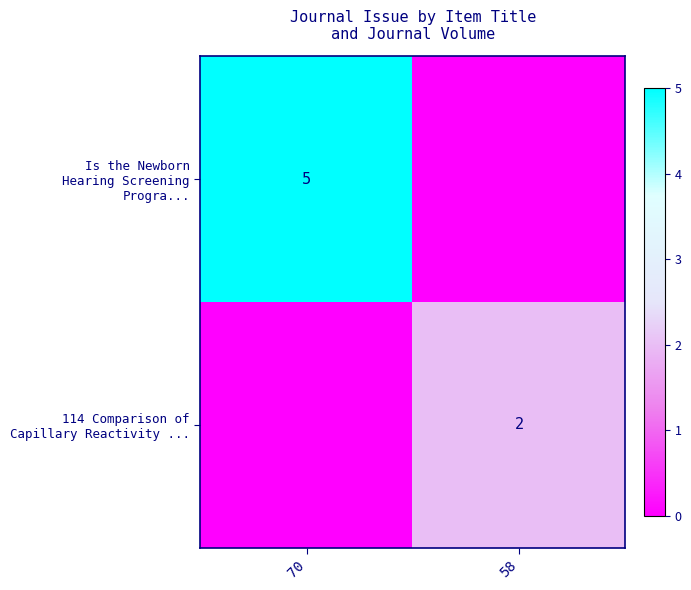

Is the value of Is the Newborn Hearing Screening Progra... at 58 greater than the value of 114 Comparison of Capillary Reactivity ... at 58?

No